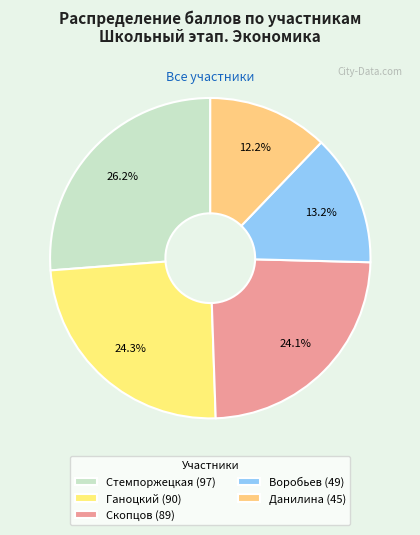

Which category has the biggest portion of the pie?

Стемпоржецкая (97)